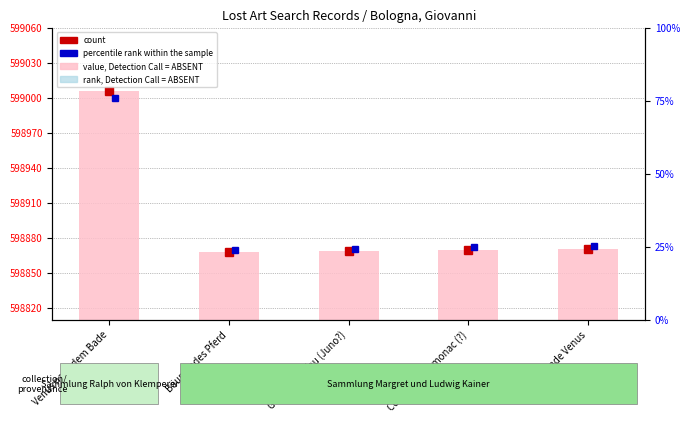

How many data points does each series have?

5